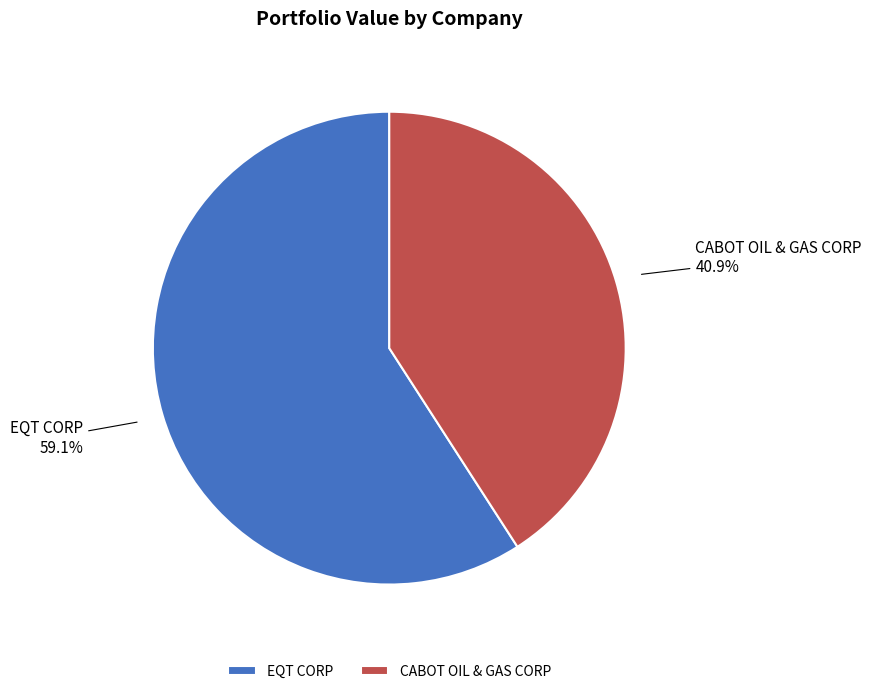

To the nearest percent, what is the combined percentage of EQT CORP and CABOT OIL & GAS CORP?

100%